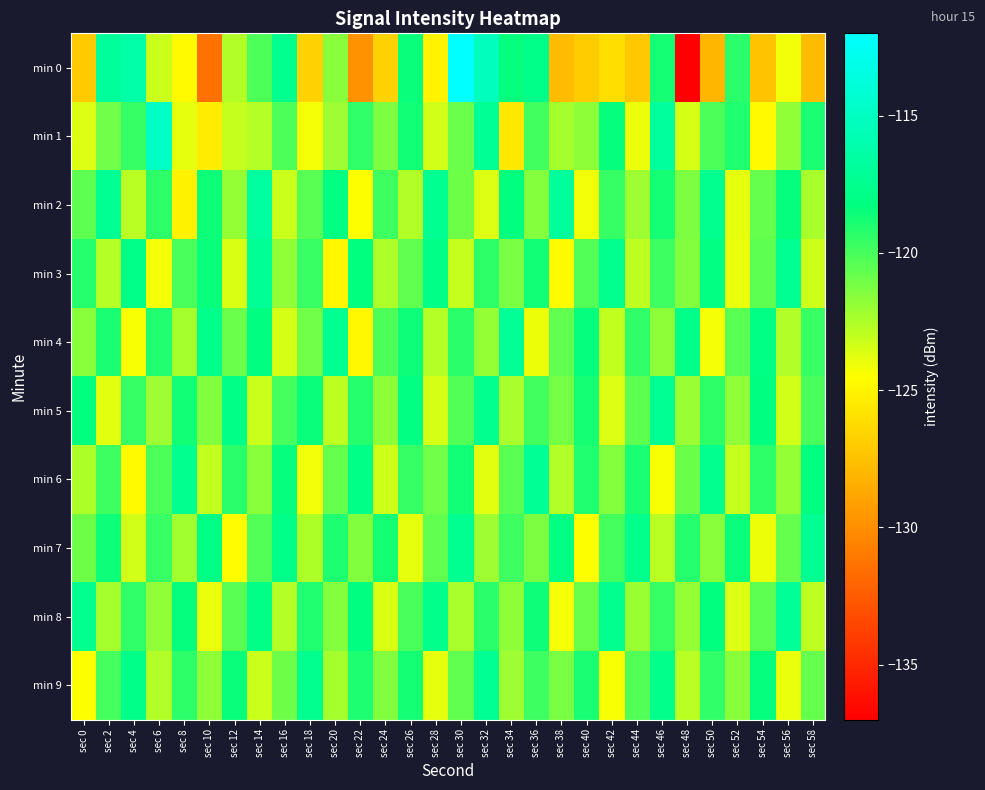

Which series has the widest spread of values?

min 0